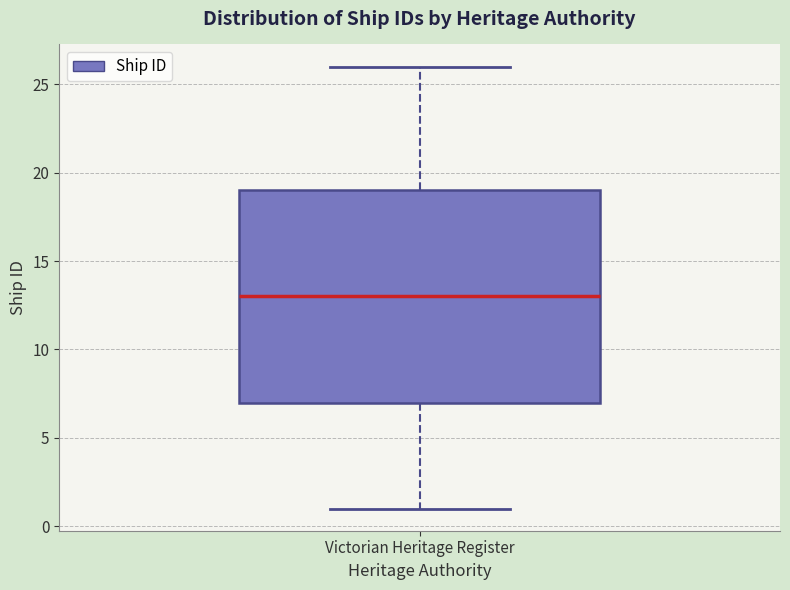

Read this box plot against the y-axis: the position of the median line, the range covered by the box, and the ends of both whiskers. The values are not printed on the chart, so give them approximately, as read against the axis.

median 13, box 7 to 19, whiskers 1 to 26